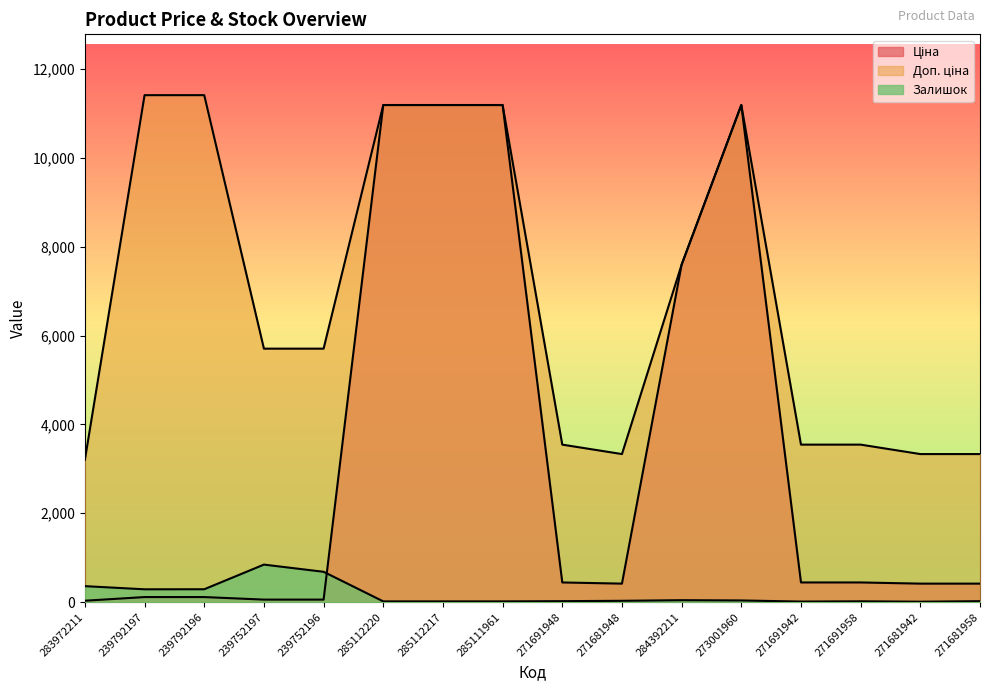

At how many categories does at least one series exceed 2259?

16